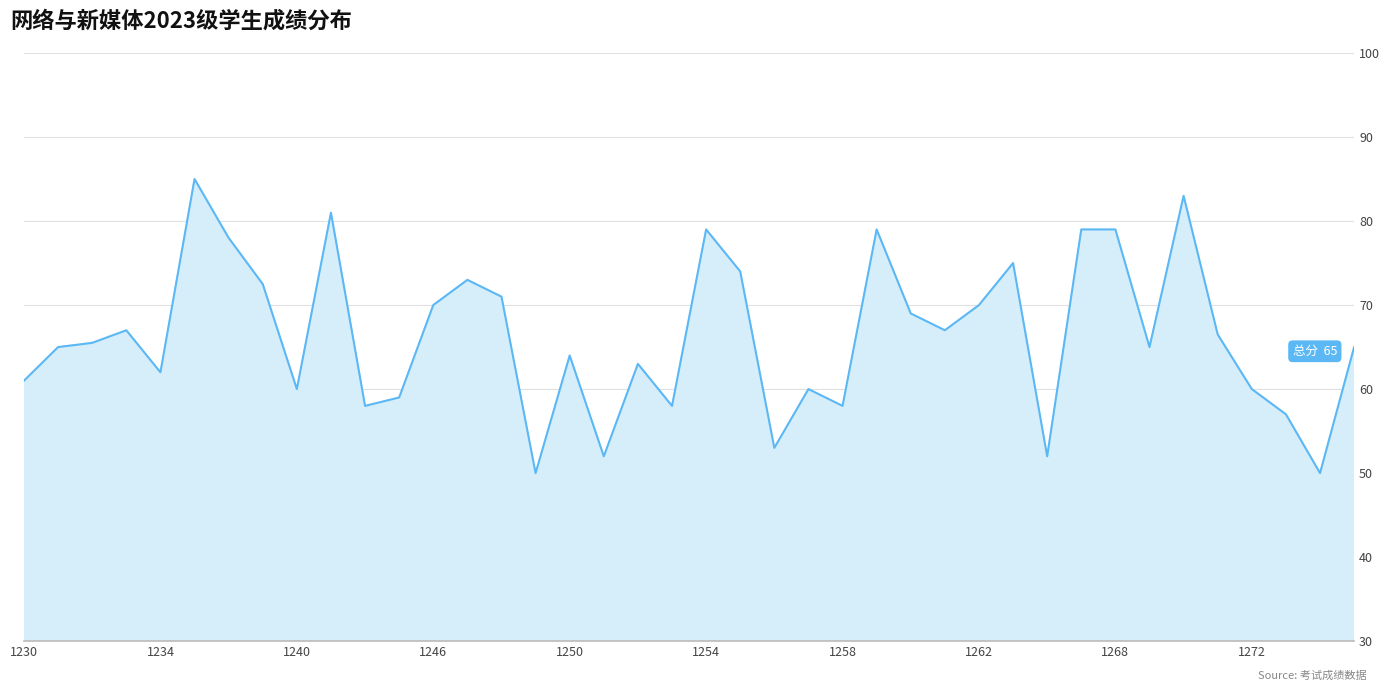

Reading left to right, what are all the values shown in this chart?

61.0	65.0	65.5	67.0	62.0	85.0	78.0	72.5	60.0	81.0	58.0	59.0	70.0	73.0	71.0	50.0	64.0	52.0	63.0	58.0	79.0	74.0	53.0	60.0	58.0	79.0	69.0	67.0	70.0	75.0	52.0	79.0	79.0	65.0	83.0	66.5	60.0	57.0	50.0	65.0